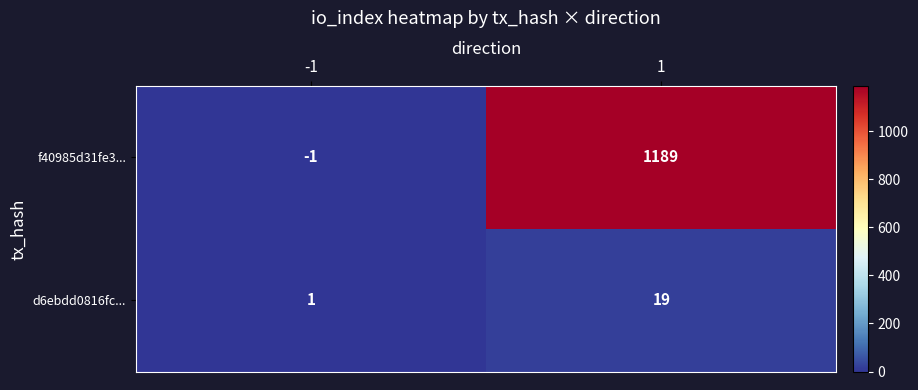

What is the maximum value shown in the chart?

1189